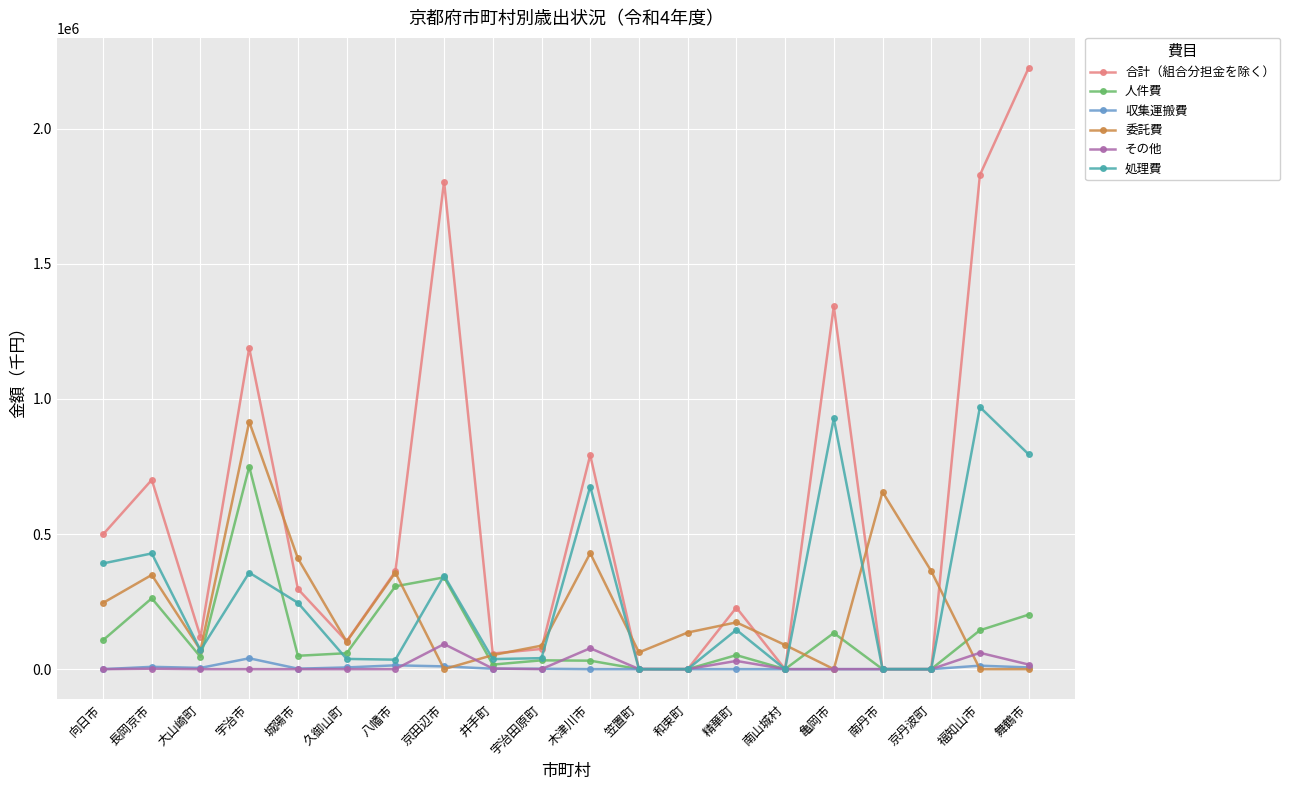

How many values in the その他 series are below 5?

10